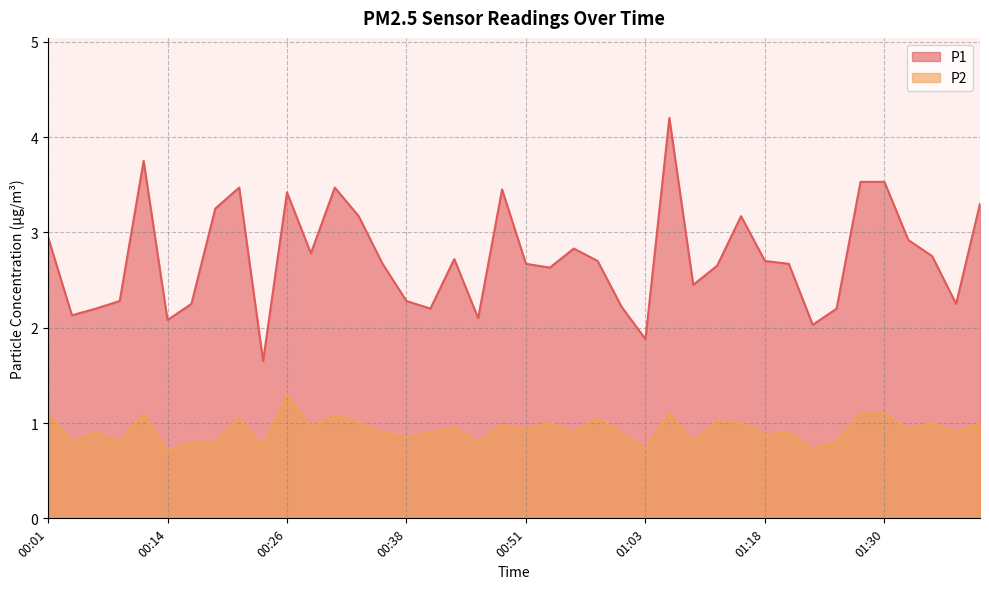

The P1 series shows 3.2 at 00:33. True or false?

True